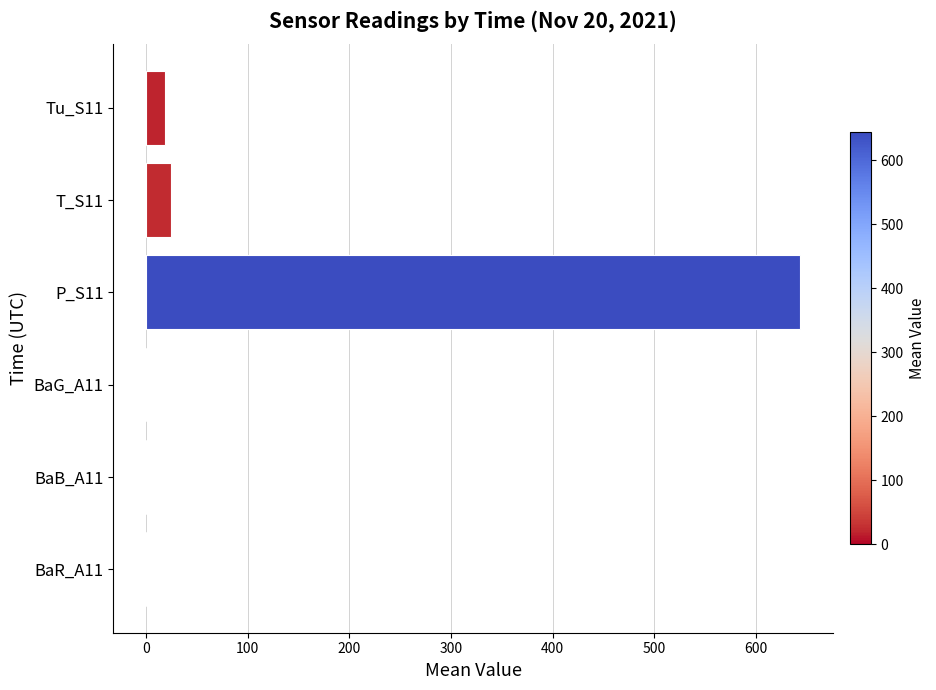

The value at BaB_A11 is 0.0. True or false?

False